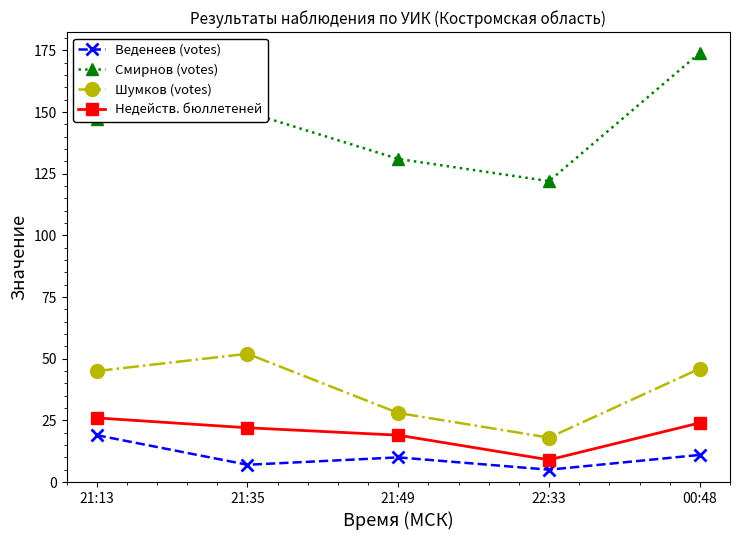

Which category has the lowest value across all series?

22:33